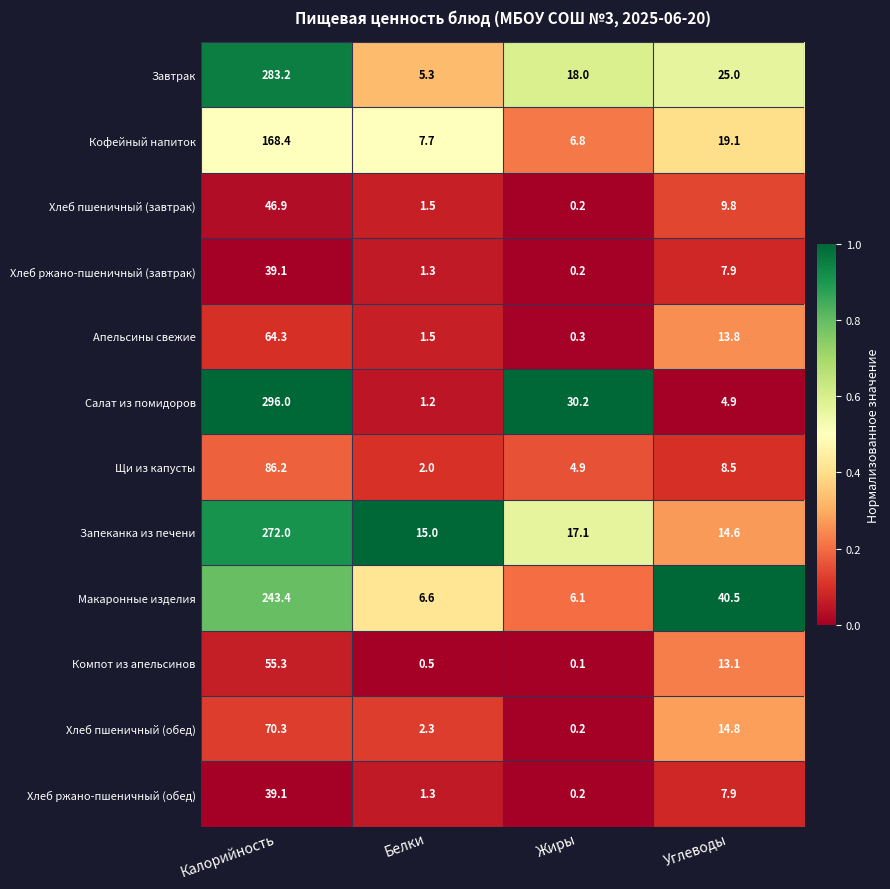

Where does the Апельсины свежие series first go above 13?

Калорийность